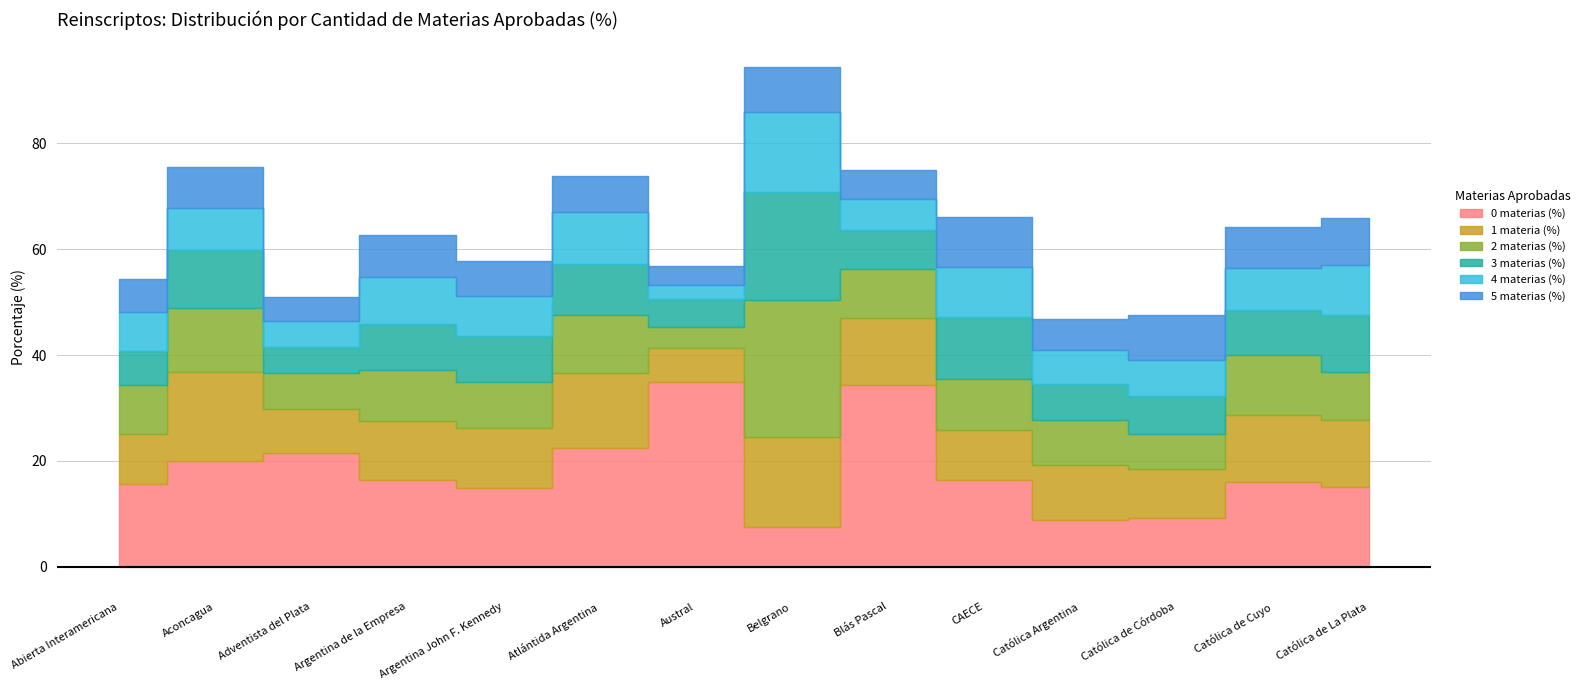

How many values in the 4 materias (%) series exceed 7?

9